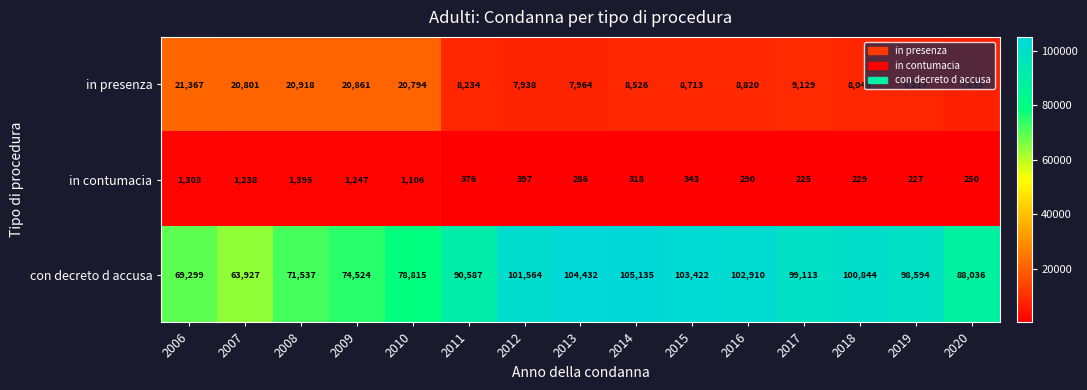

List the labels in order of in contumacia value, smallest first.

2017, 2019, 2018, 2020, 2013, 2016, 2014, 2015, 2011, 2012, 2010, 2007, 2009, 2006, 2008